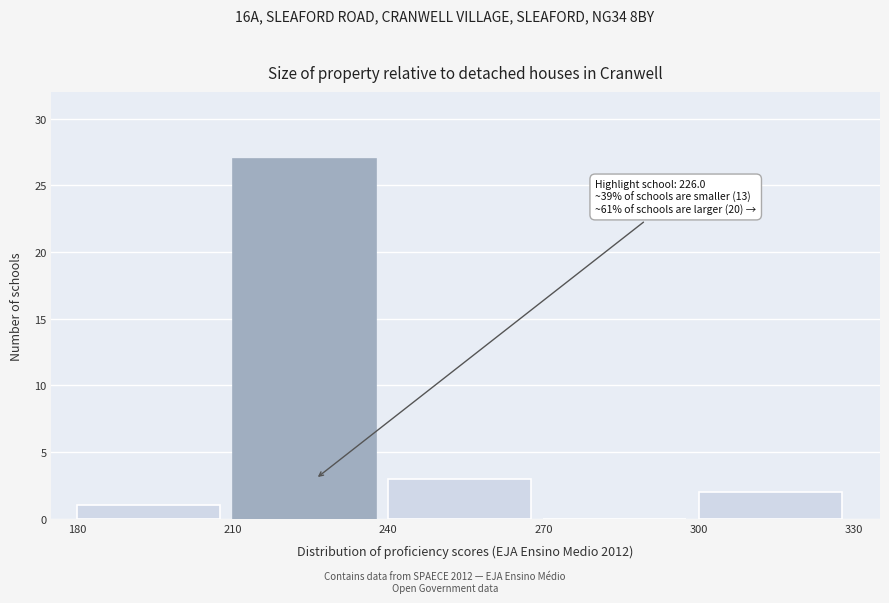

Which range on the x-axis has the tallest bar?

210 to 240